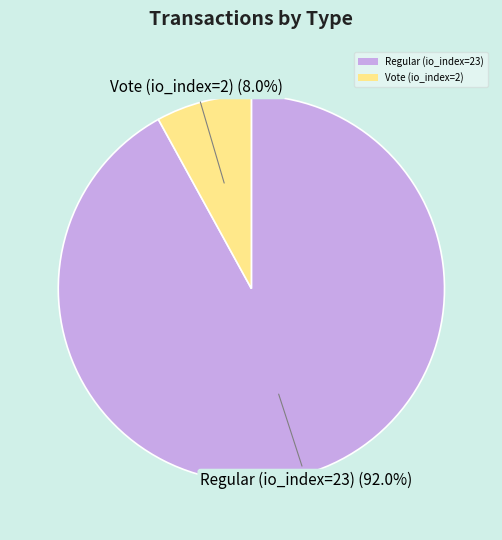

What is the majority slice?

Regular (io_index=23)